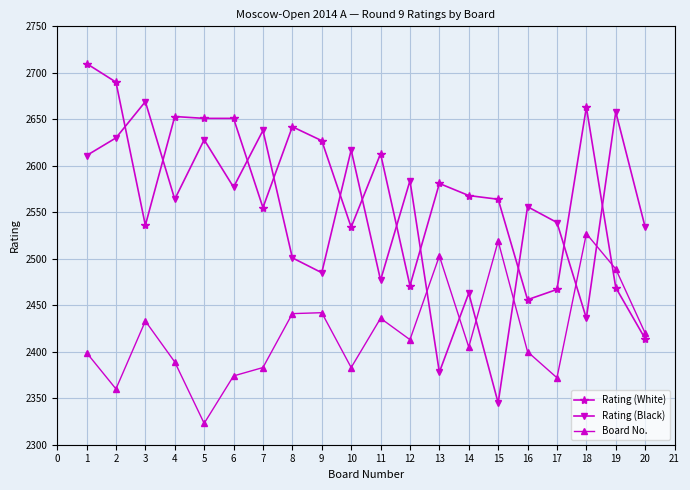

True or false: Rating (White) has a value of 1461 at 20.

False